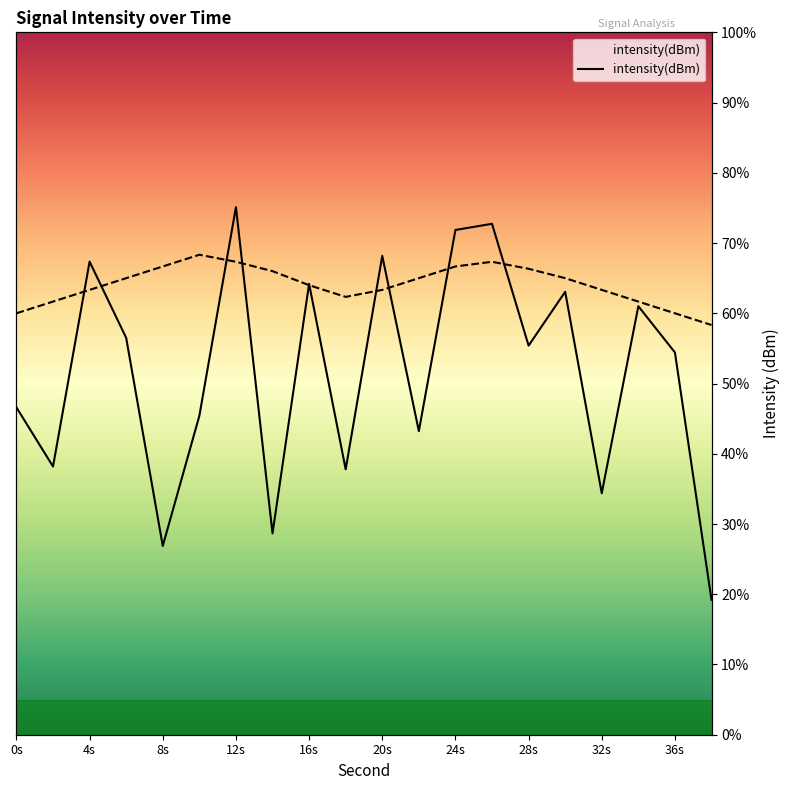

How many interior local valleys does the intensity(dBm) series have?

7